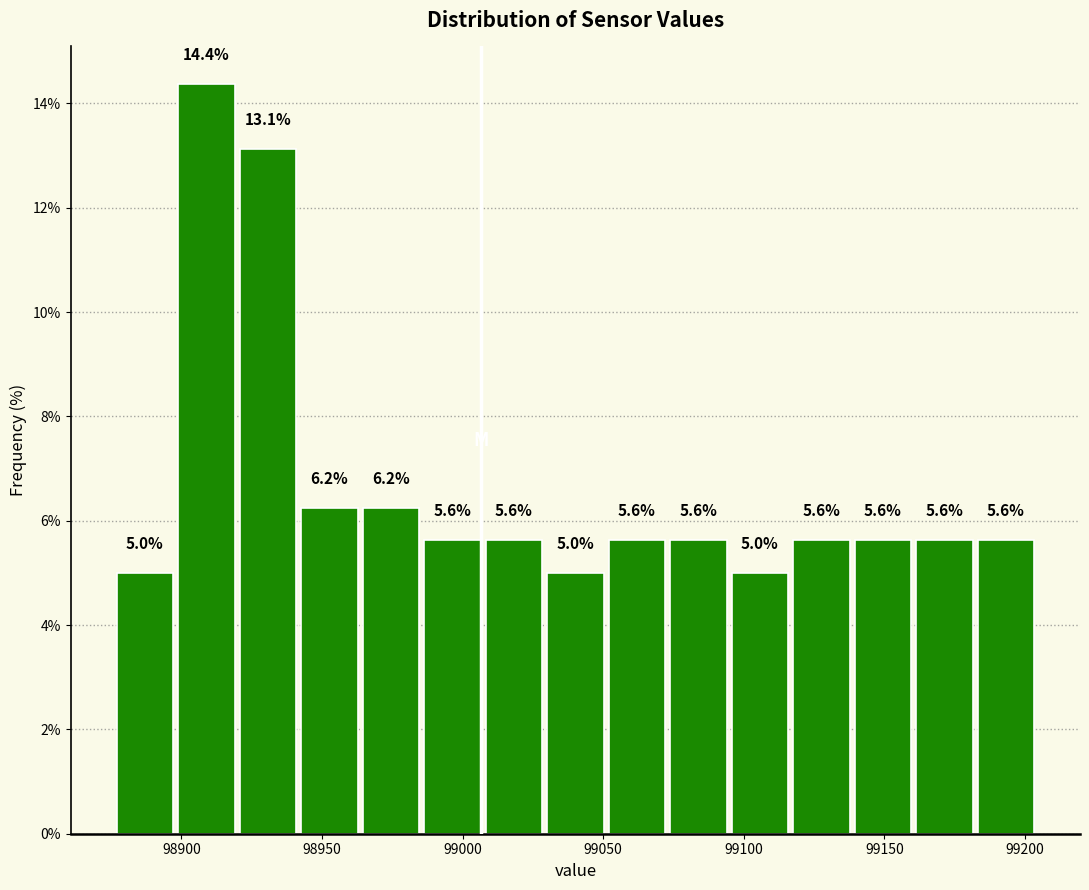

How tall is the bar that spans 99075 to 99095 on the x-axis? The bar edges are not printed on the chart, so give them approximately, as read against the axis.

5.6